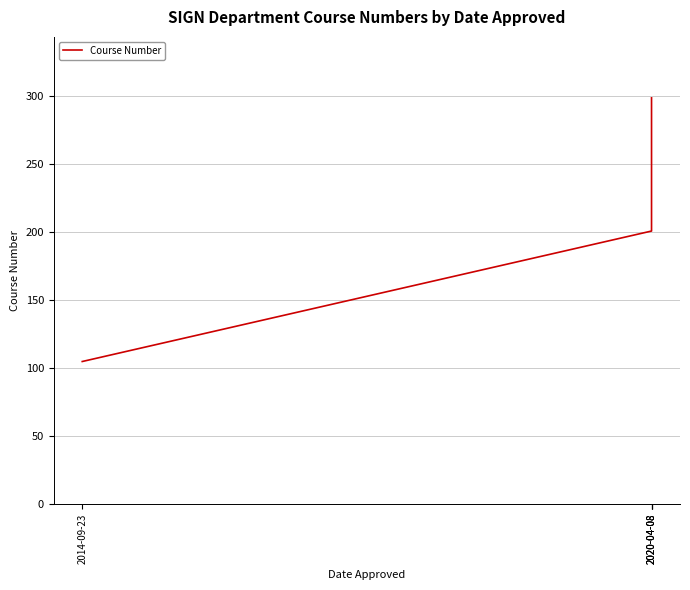

What is the approximate value at 2020-04-08, to the nearest 50?

200